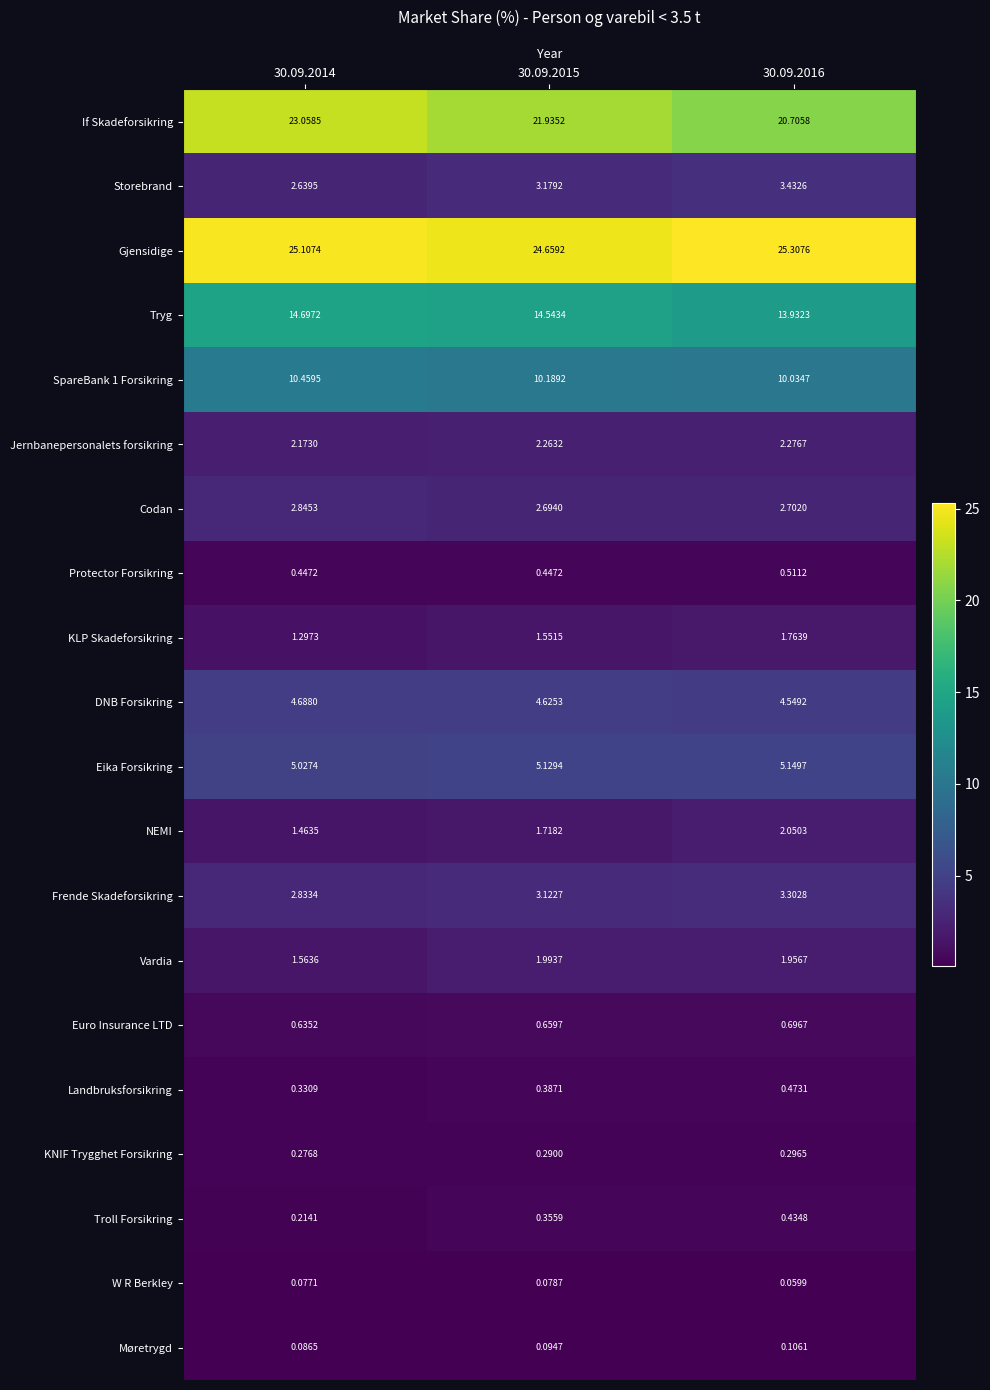

Which series has the largest total across all categories?

Gjensidige